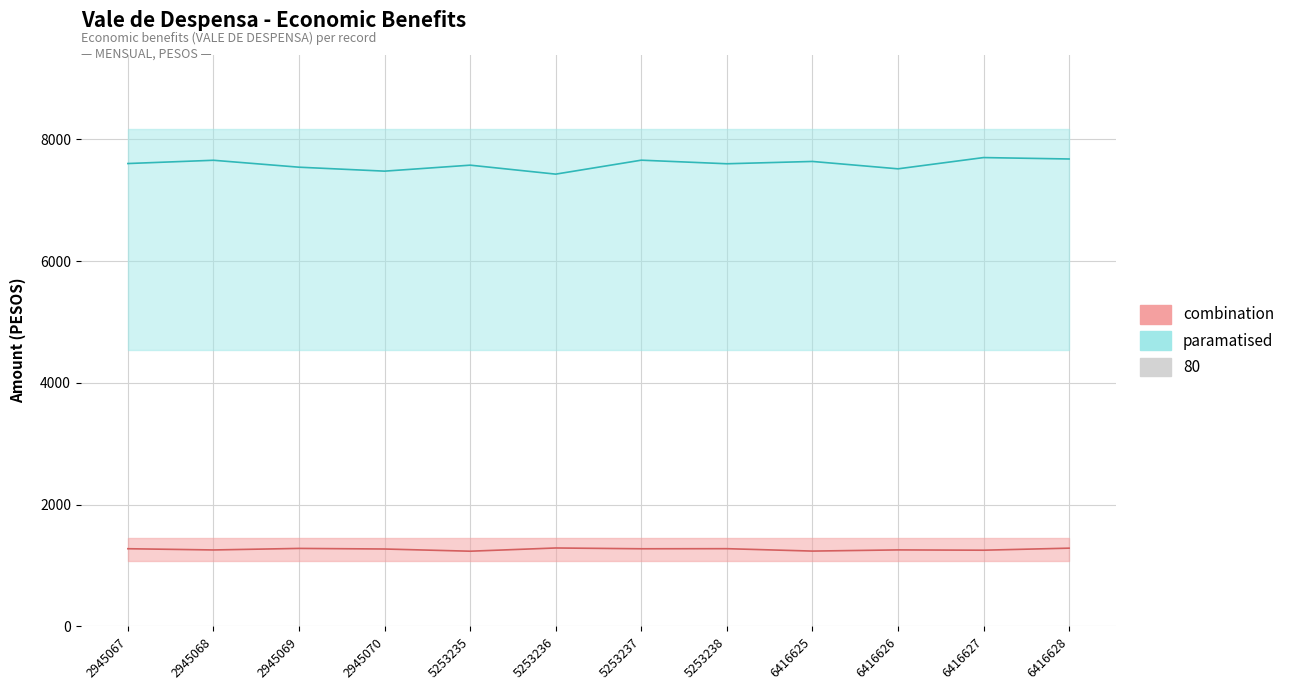

True or false: paramatised and combination cross at least once.

False